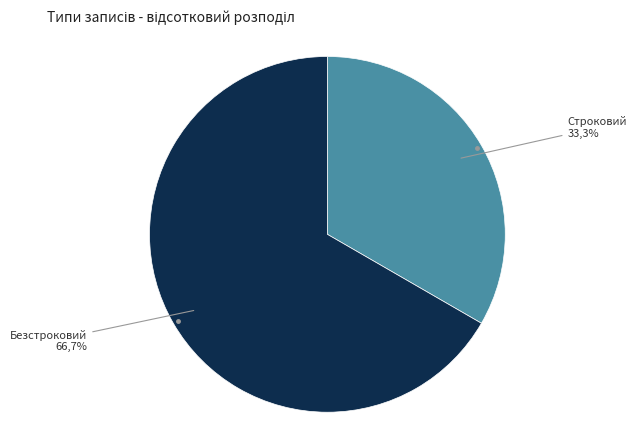

Which slice is the largest?

Безстроковий